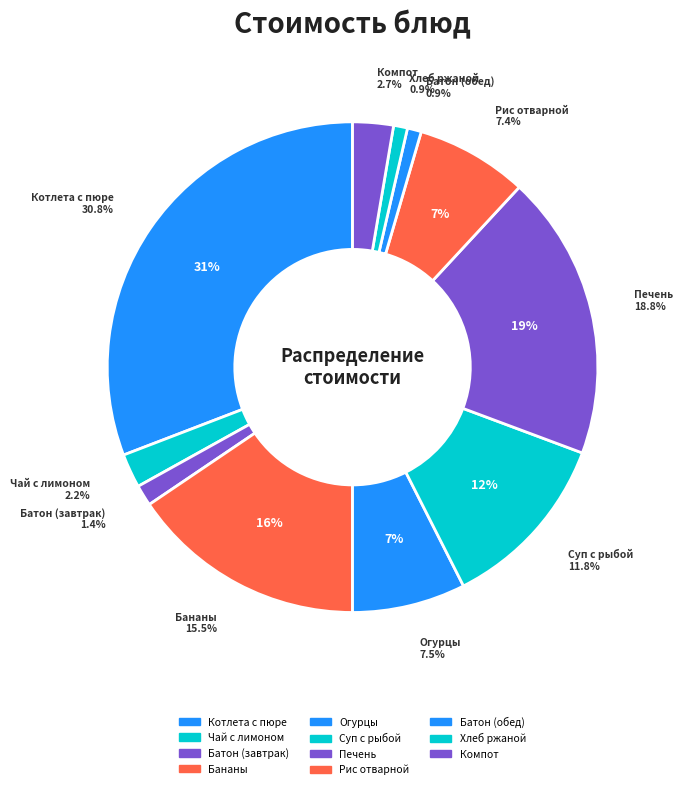

Between Батон йодированный (обед) and Хлеб ржаной, which is larger?

Батон йодированный (обед)